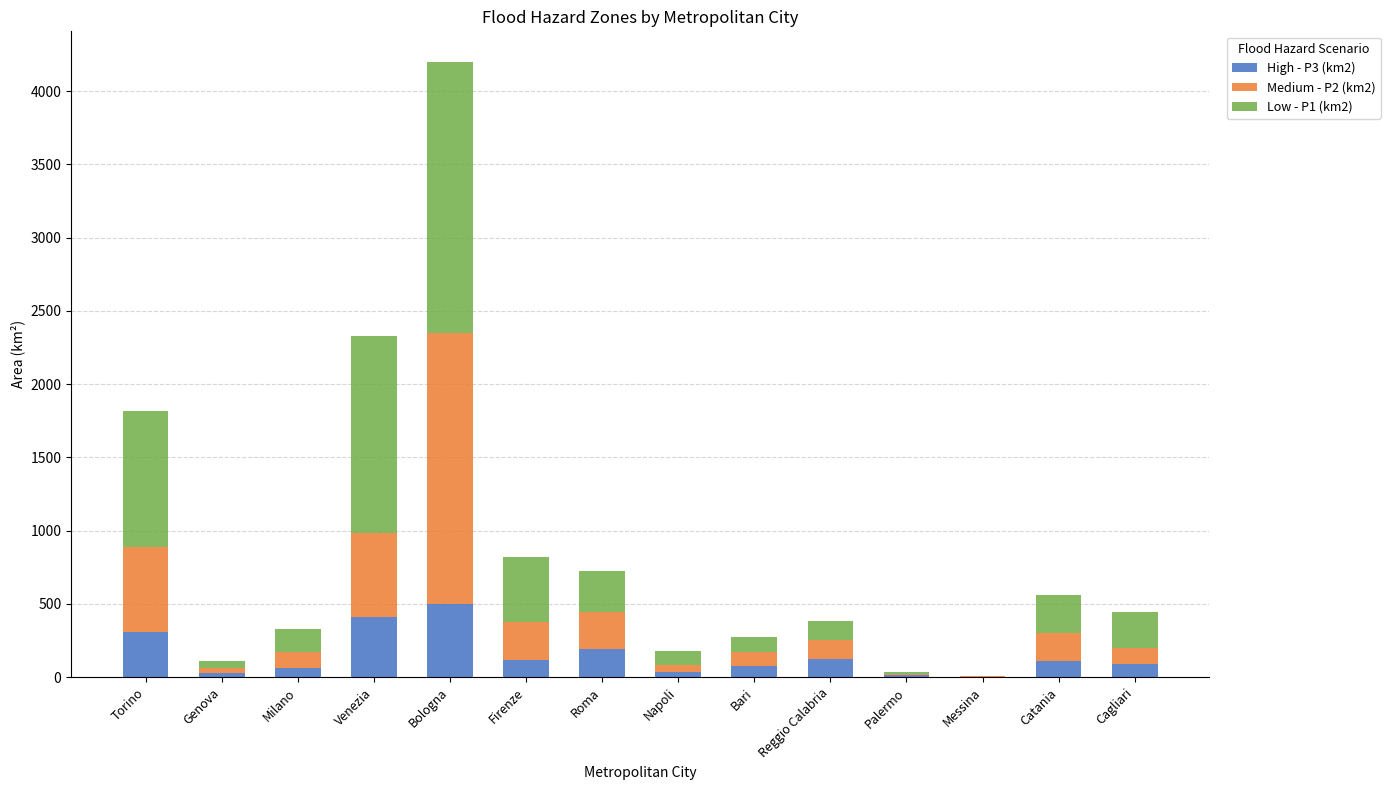

The value of High - P3 (km2) at Firenze is 114.9. True or false?

True